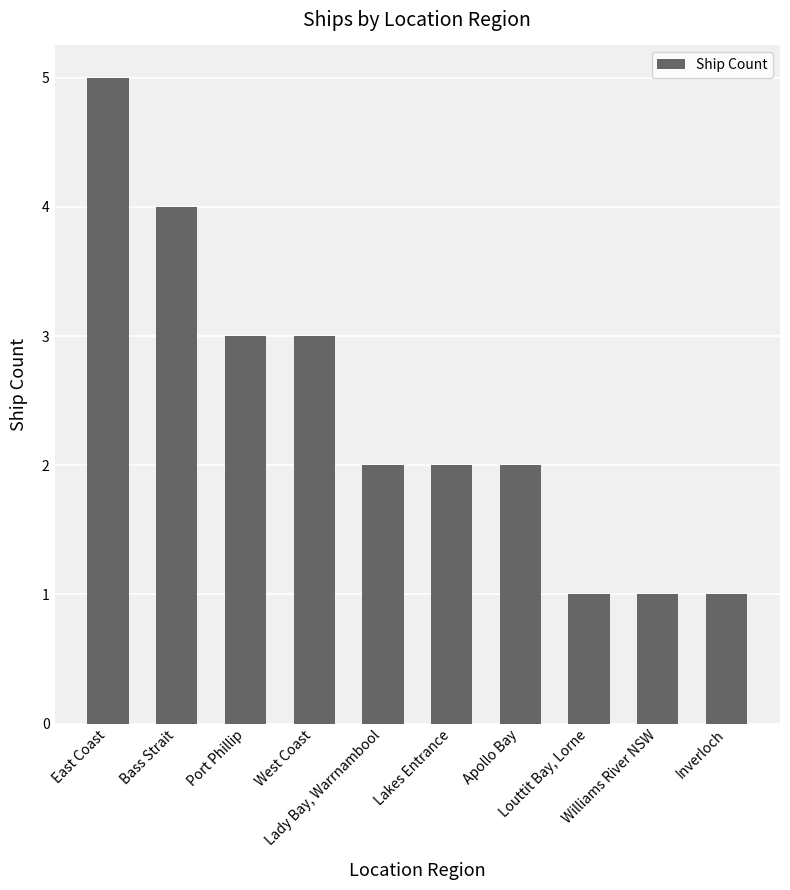

What is the maximum value shown in the chart?

5